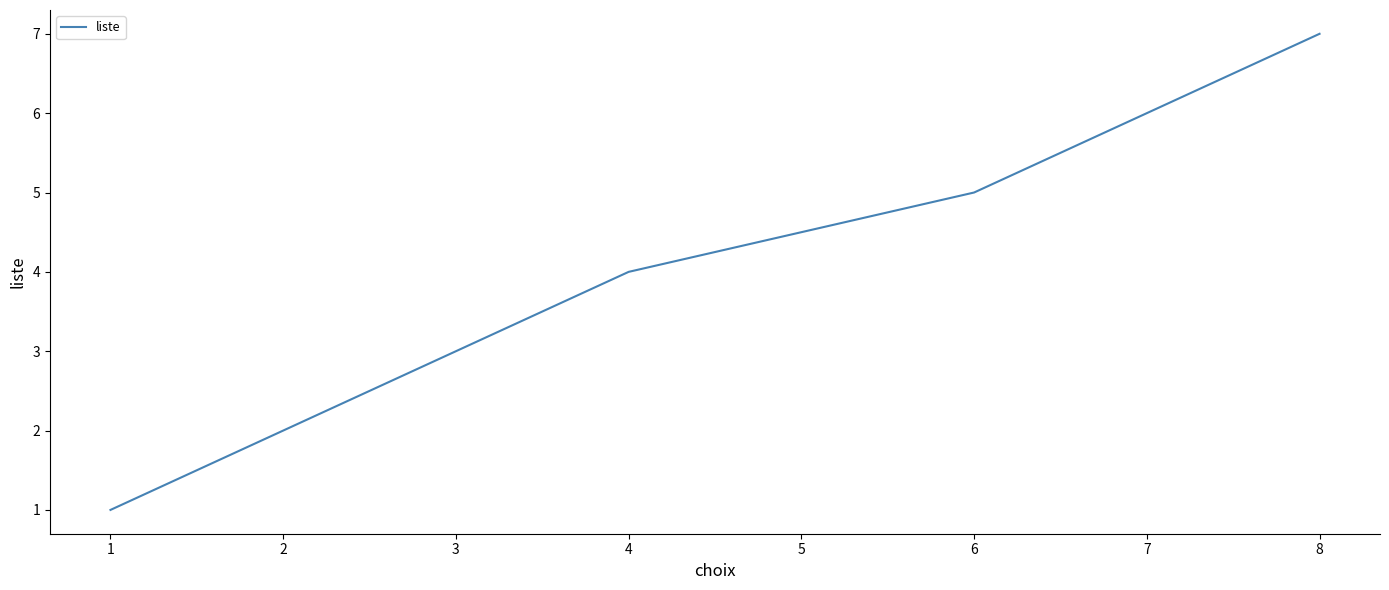

Which has a higher value, 3 or 2?

3